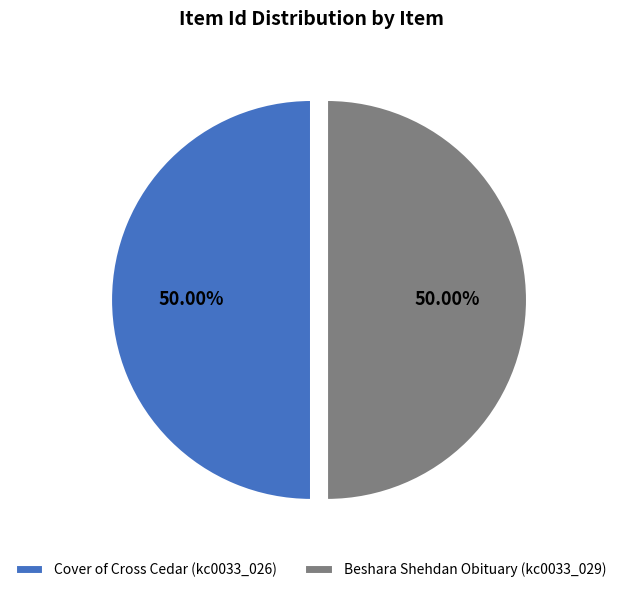

What is the ratio of the value at Cover of Cross Cedar (kc0033_026) to the value at Beshara Shehdan Obituary (kc0033_029)?

1.0